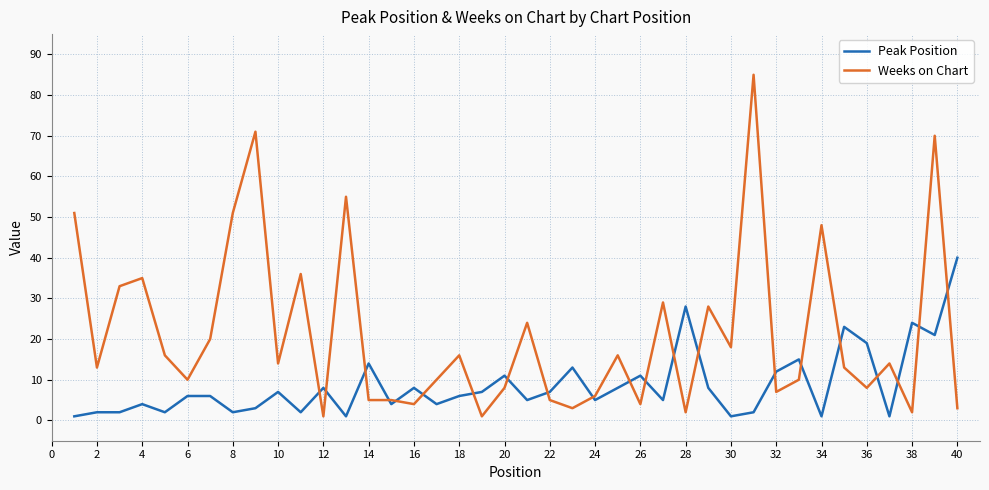

What is the highest value of the Peak Position series?

40